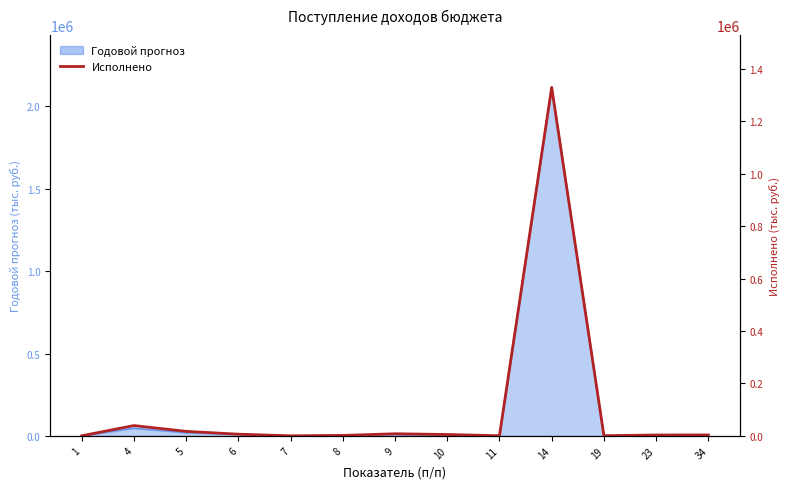

What is the difference between the maximum and minimum values?

1330100.6